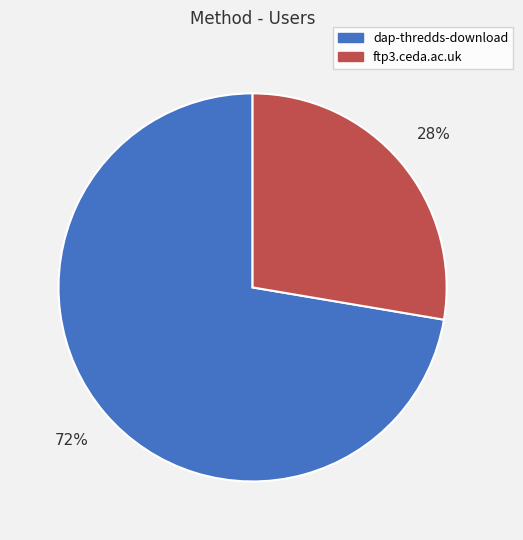

Rank the categories by value from highest to lowest.

dap-thredds-download, ftp3.ceda.ac.uk